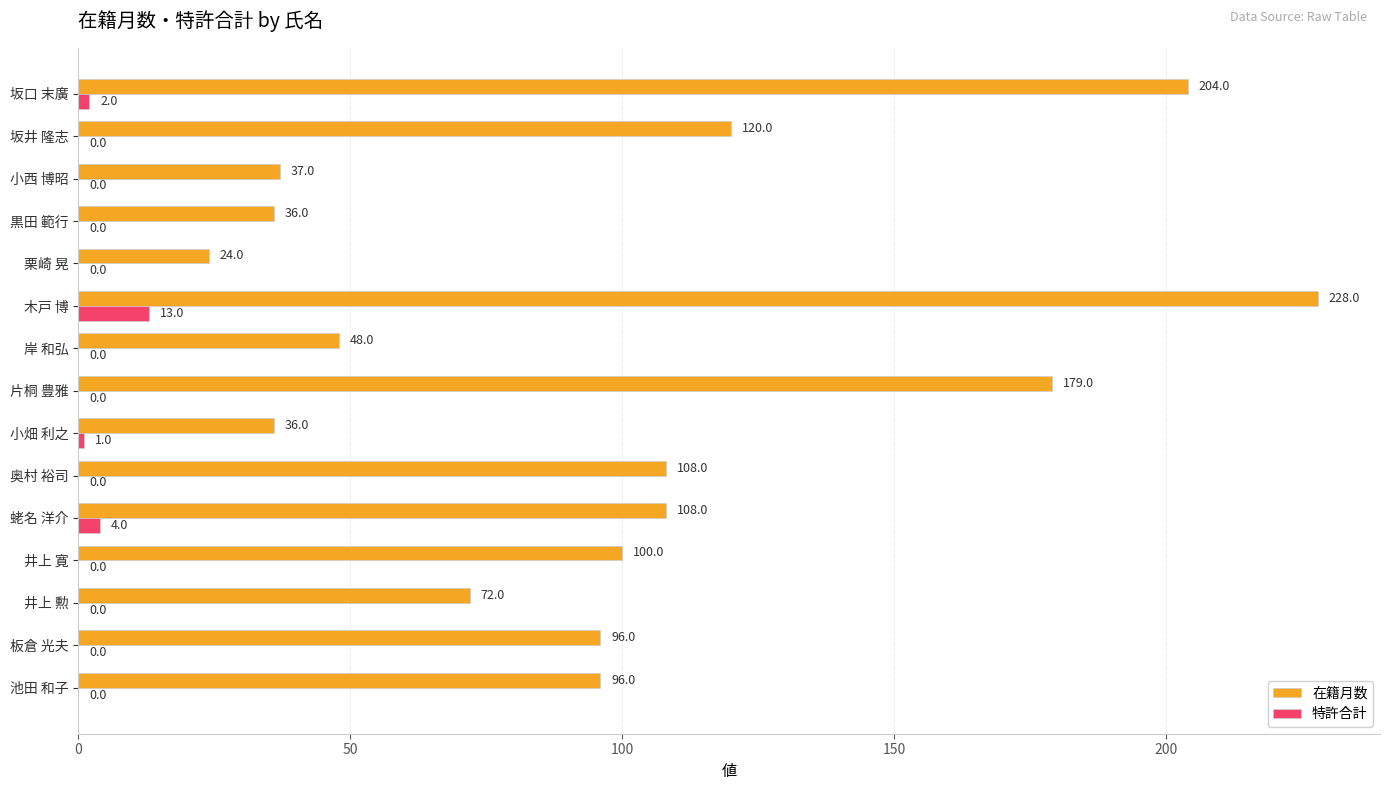

Count the number of categories in the chart.

15